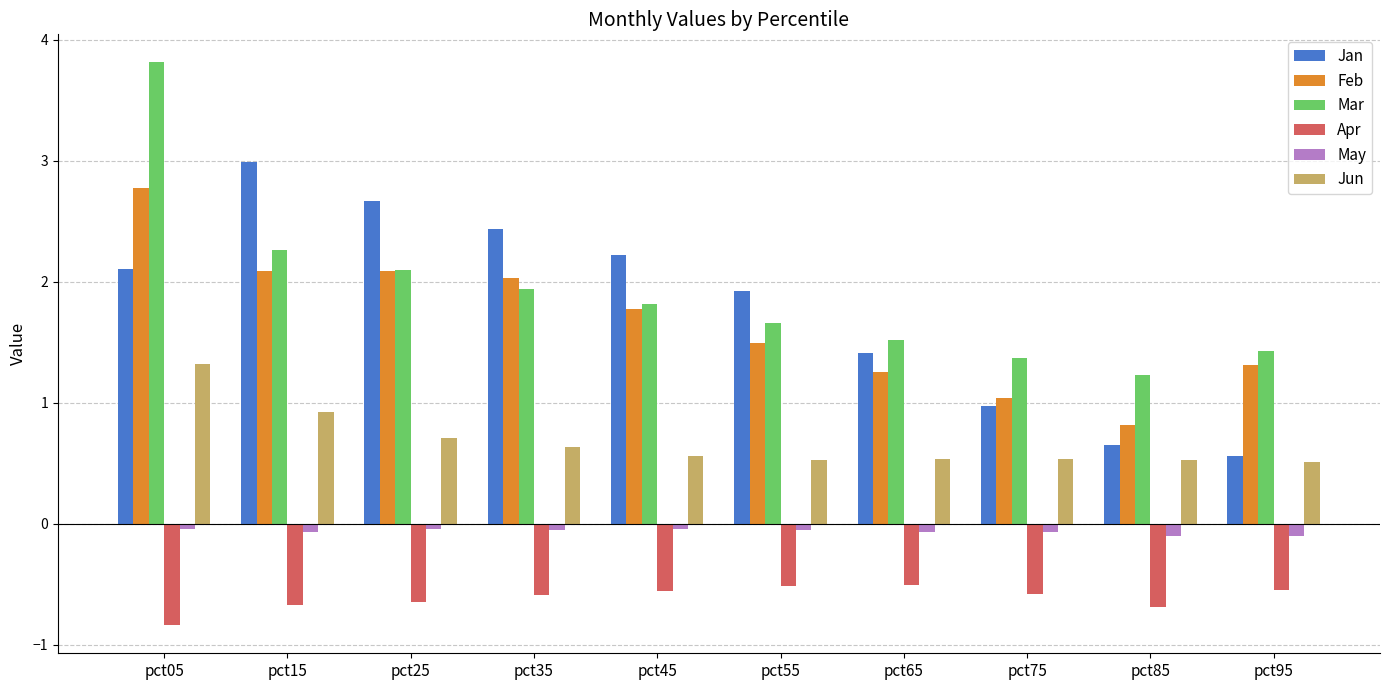

At how many categories does at least one series exceed 0?

10